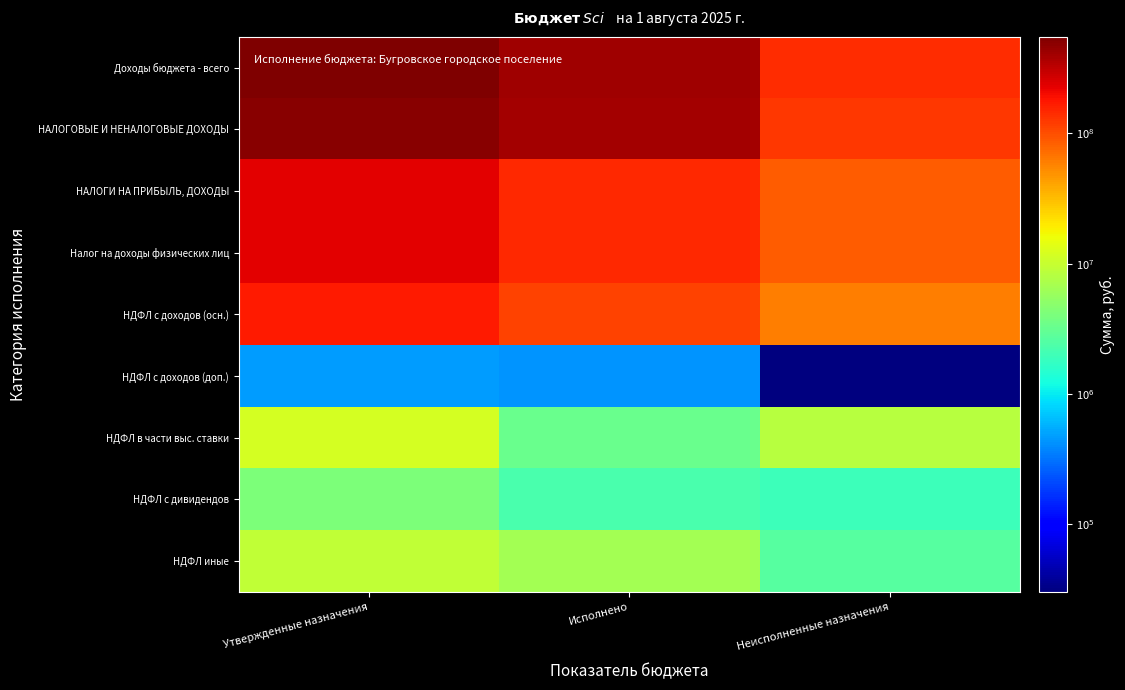

Reading left to right, list all the values displayed in this chart.

Доходы бюджета - всего: Утвержденные назначения=550381982.7	Исполнено=410406930.1	Неисполненные назначения=139975052.6
НАЛОГОВЫЕ И НЕНАЛОГОВЫЕ ДОХОДЫ: Утвержденные назначения=495697100.0	Исполнено=396020755.9	Неисполненные назначения=123771982.9
НАЛОГИ НА ПРИБЫЛЬ, ДОХОДЫ: Утвержденные назначения=234073000.0	Исполнено=149266308.9	Неисполненные назначения=84806691.1
Налог на доходы физических лиц: Утвержденные назначения=234073000.0	Исполнено=149266308.9	Неисполненные назначения=84806691.1
НДФЛ с доходов (осн.): Утвержденные назначения=173329800.0	Исполнено=112925348.6	Неисполненные назначения=60404451.4
НДФЛ с доходов (доп.): Утвержденные назначения=469000.0	Исполнено=438852.8	Неисполненные назначения=30147.2
НДФЛ в части выс. ставки: Утвержденные назначения=11469600.0	Исполнено=3274814.5	Неисполненные назначения=8194785.5
НДФЛ с дивидендов: Утвержденные назначения=4213300.0	Исполнено=2277881.0	Неисполненные назначения=1935419.0
НДФЛ иные: Утвержденные назначения=9132200.0	Исполнено=6548014.4	Неисполненные назначения=2584185.6